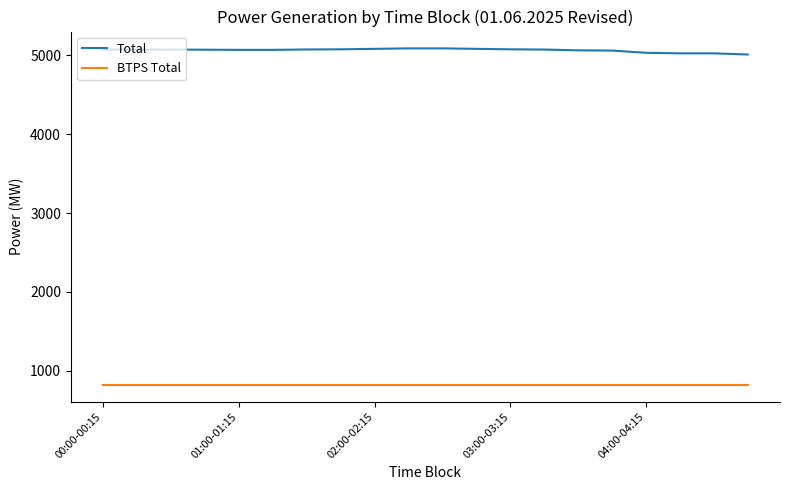

What is the smallest value displayed?

821.3